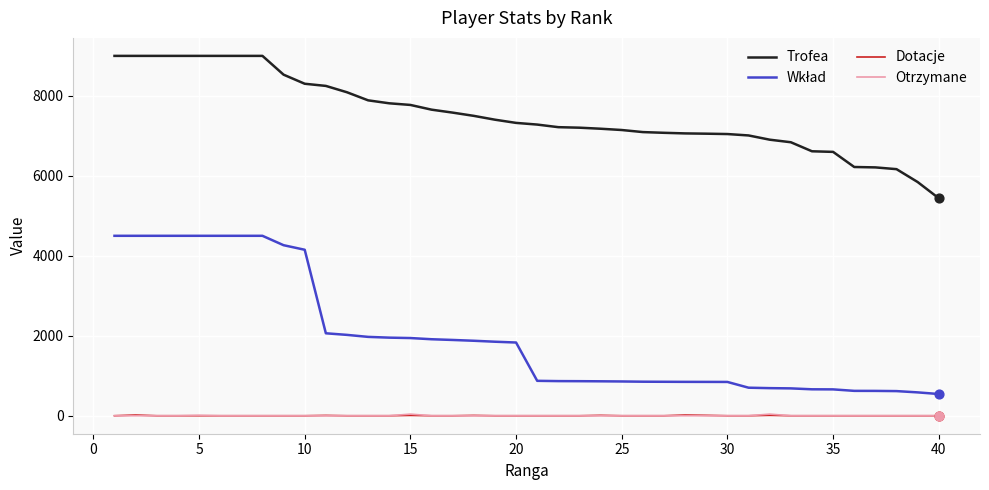

True or false: Trofea and Otrzymane intersect in this chart.

False